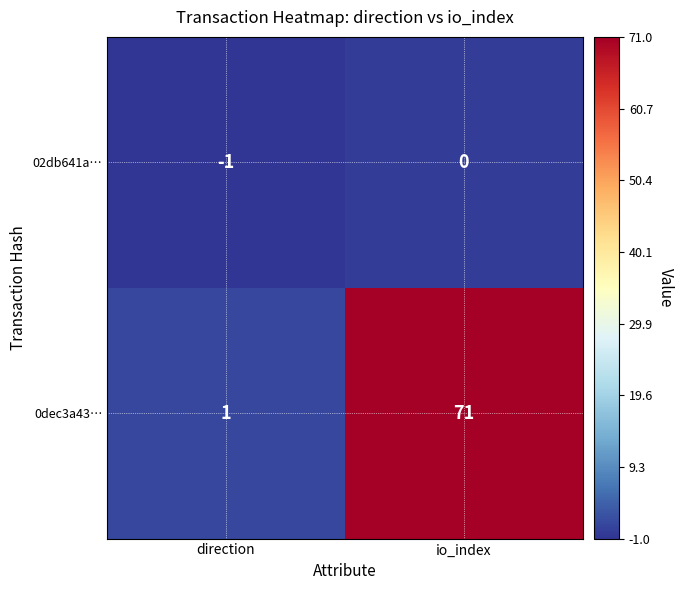

Is it true that 02db641a… equals 1 at io_index?

False